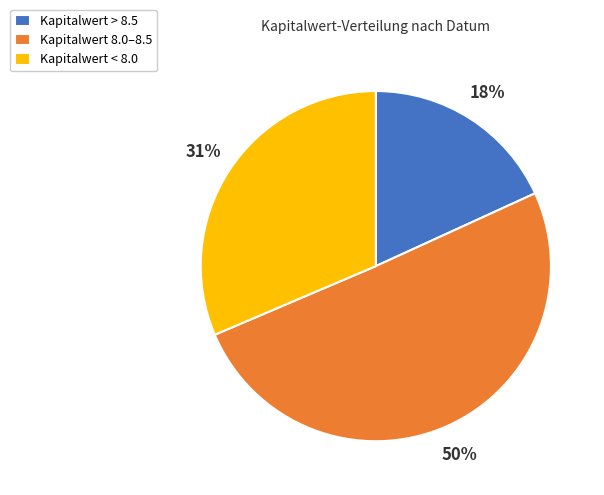

To the nearest percent, what is the difference between the largest and smallest slice percentages?

32%